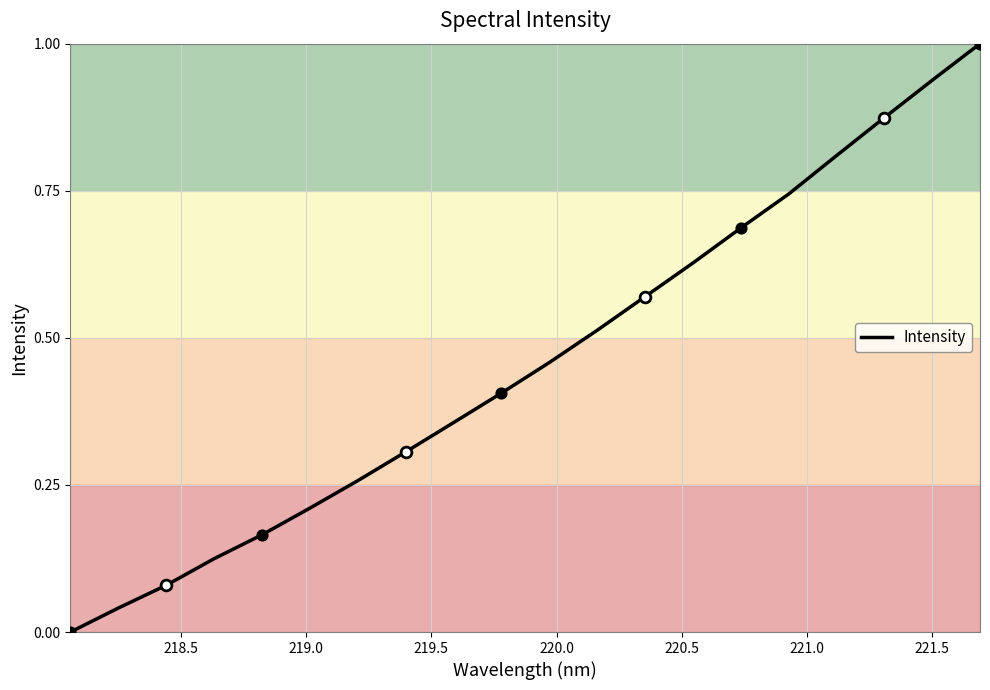

What is the difference between the maximum and minimum values?

1.0